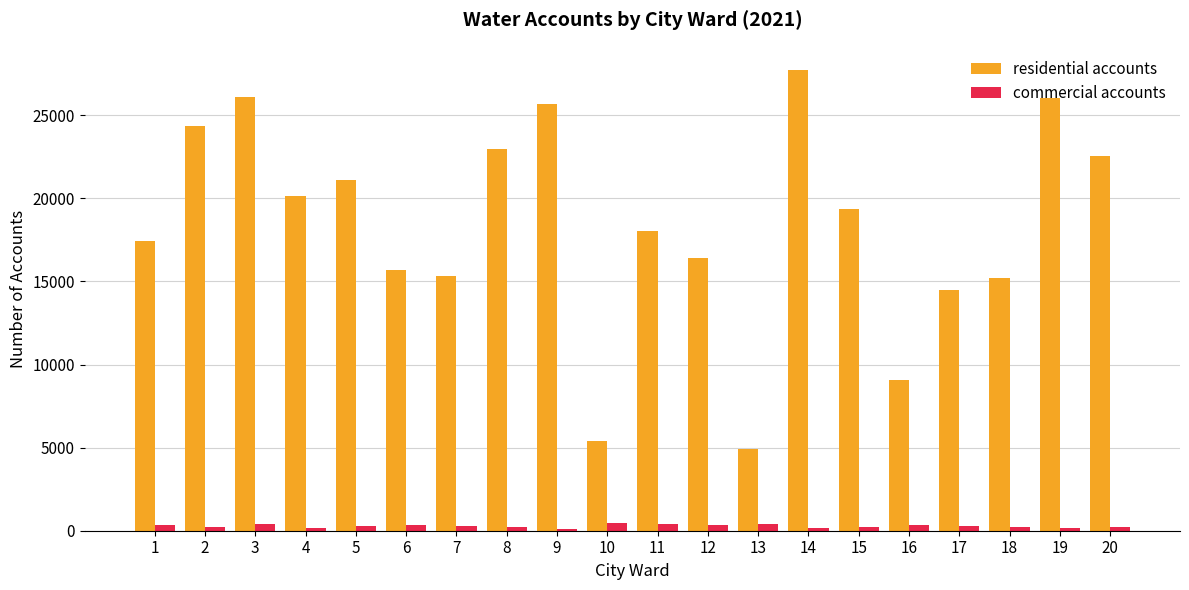

How many data points in commercial accounts are less than 262?

10